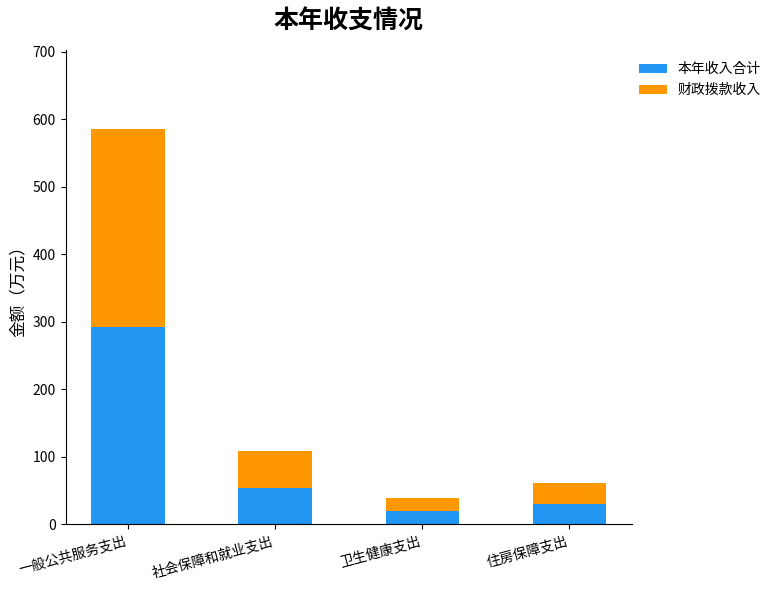

What is the sum of the 本年收入合计 values at 卫生健康支出 and 住房保障支出?

50.7